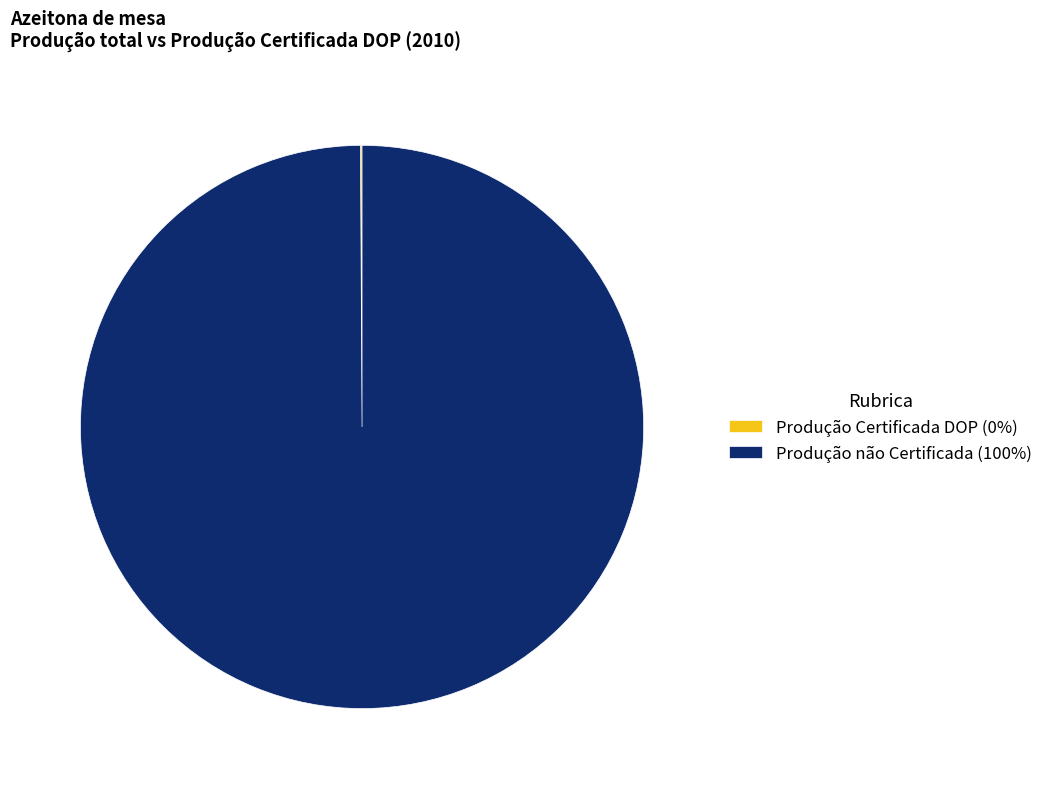

Which category accounts for the majority?

Produção não Certificada (100%)